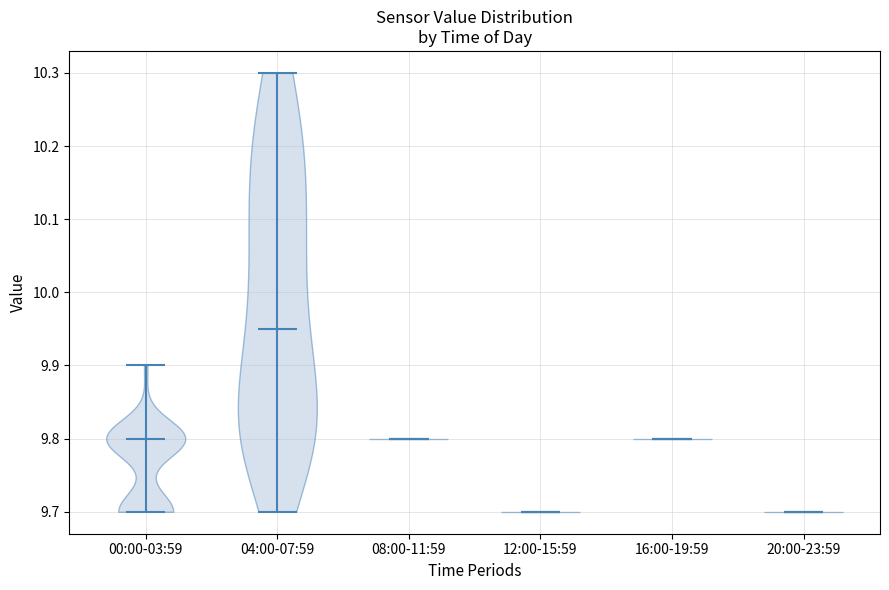

Which violin has the highest median line?

04:00-07:59